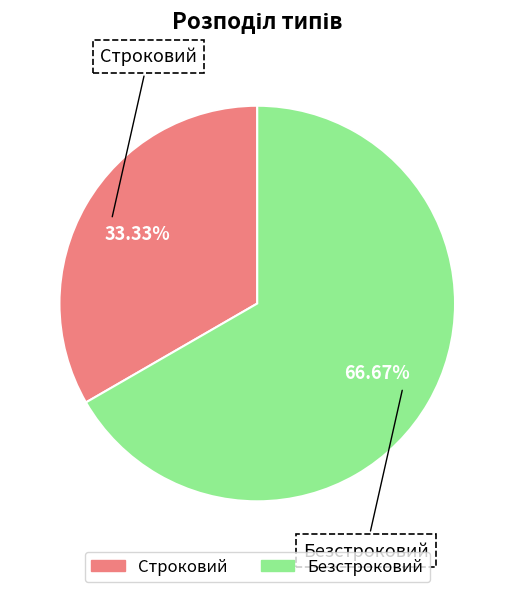

Which slice is the smallest?

Строковий